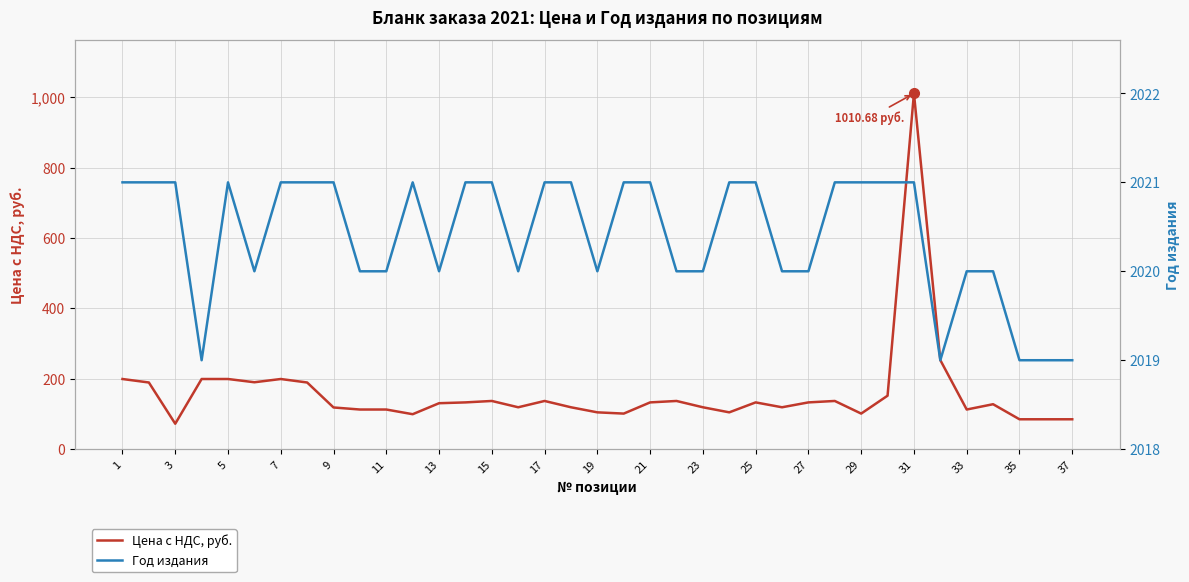

How many lines are shown in the chart?

2